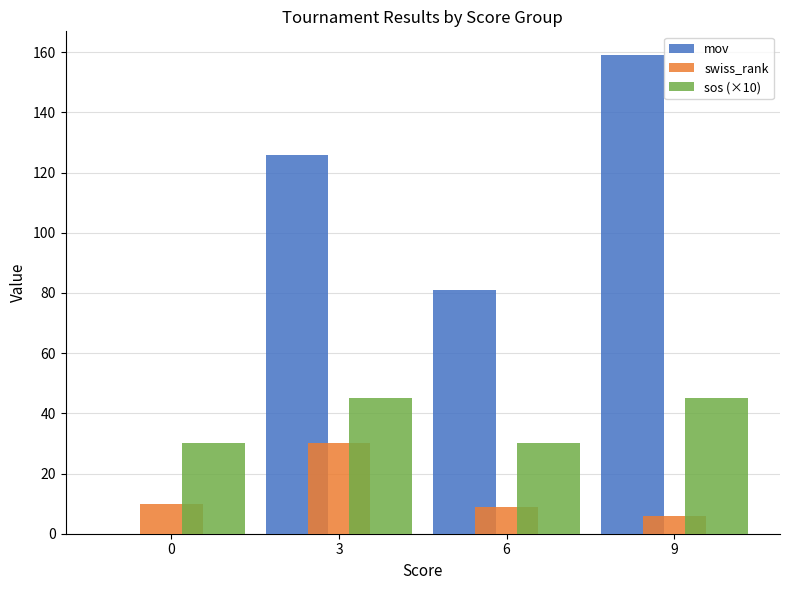

The mov series shows -106 at 0. True or false?

False